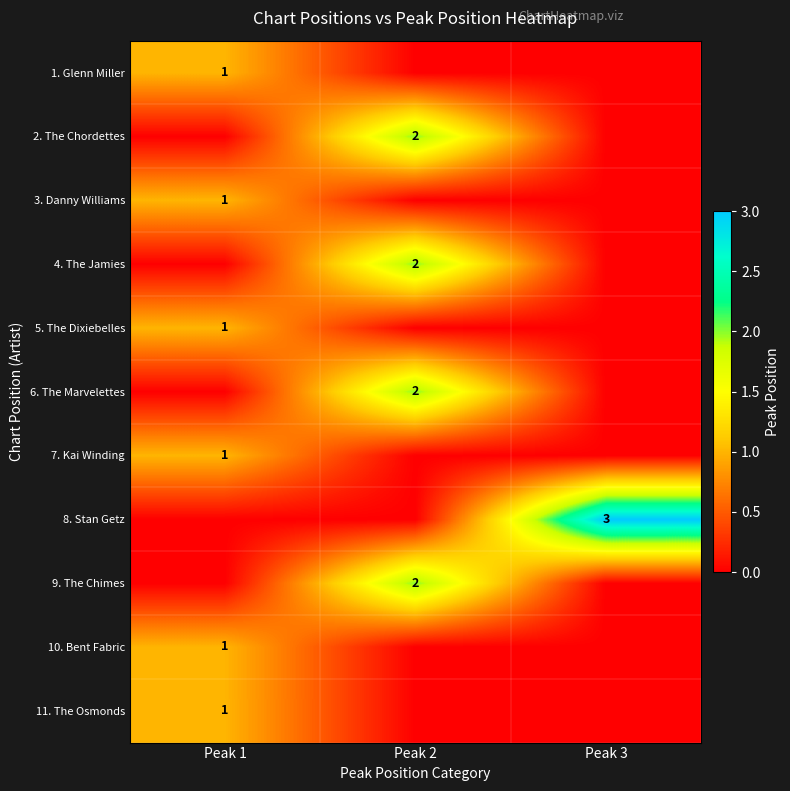

What is the maximum value shown in the chart?

3